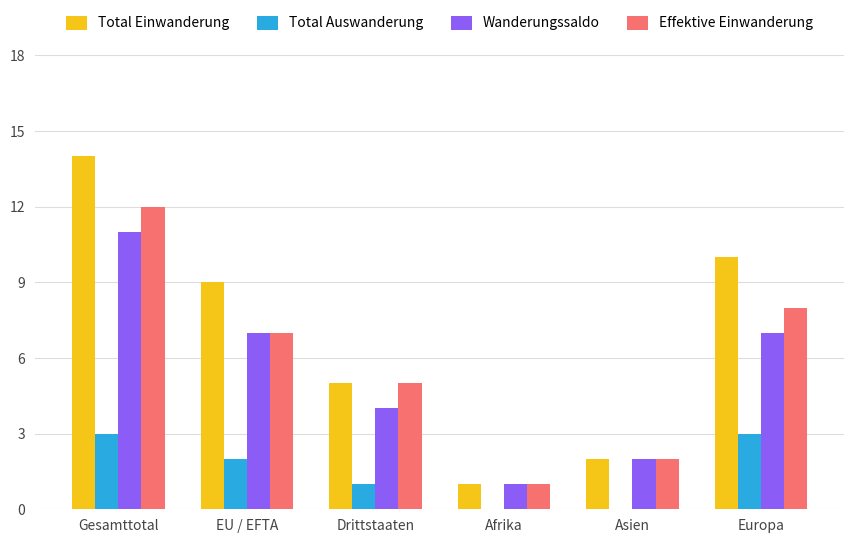

How many distinct data groups are displayed?

4